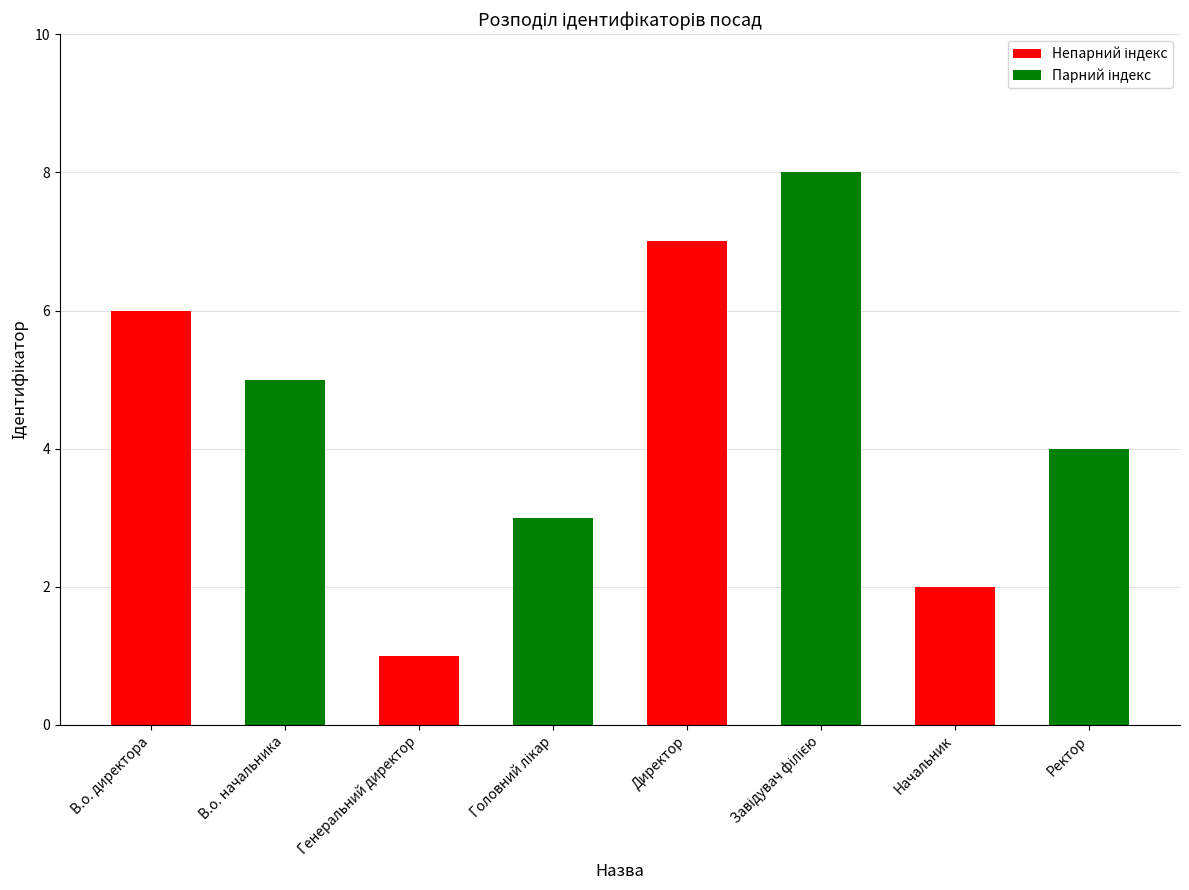

Rank the categories by value from lowest to highest.

Генеральний директор, Начальник, Головний лікар, Ректор, В.о. начальника, В.о. директора, Директор, Завідувач філією